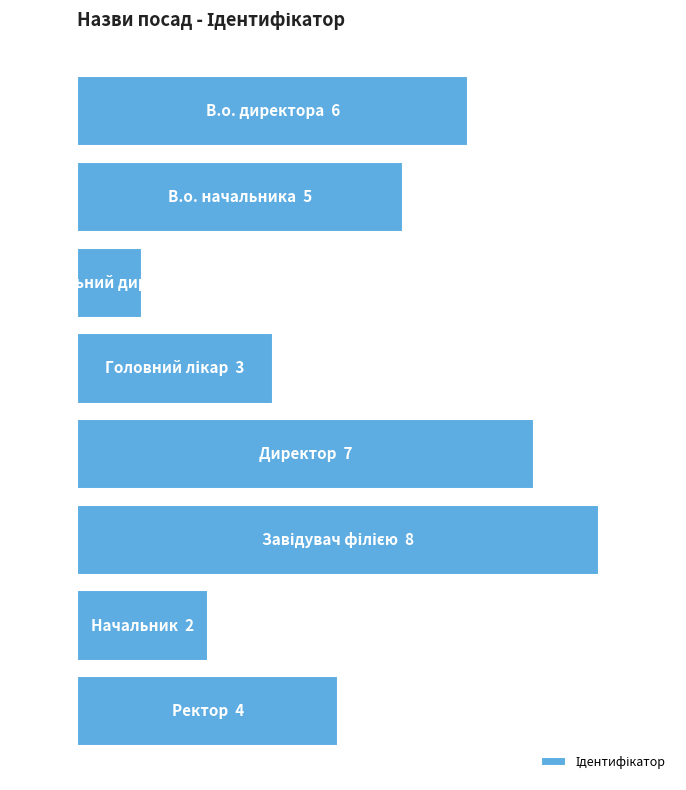

Does the chart contain any negative values?

No